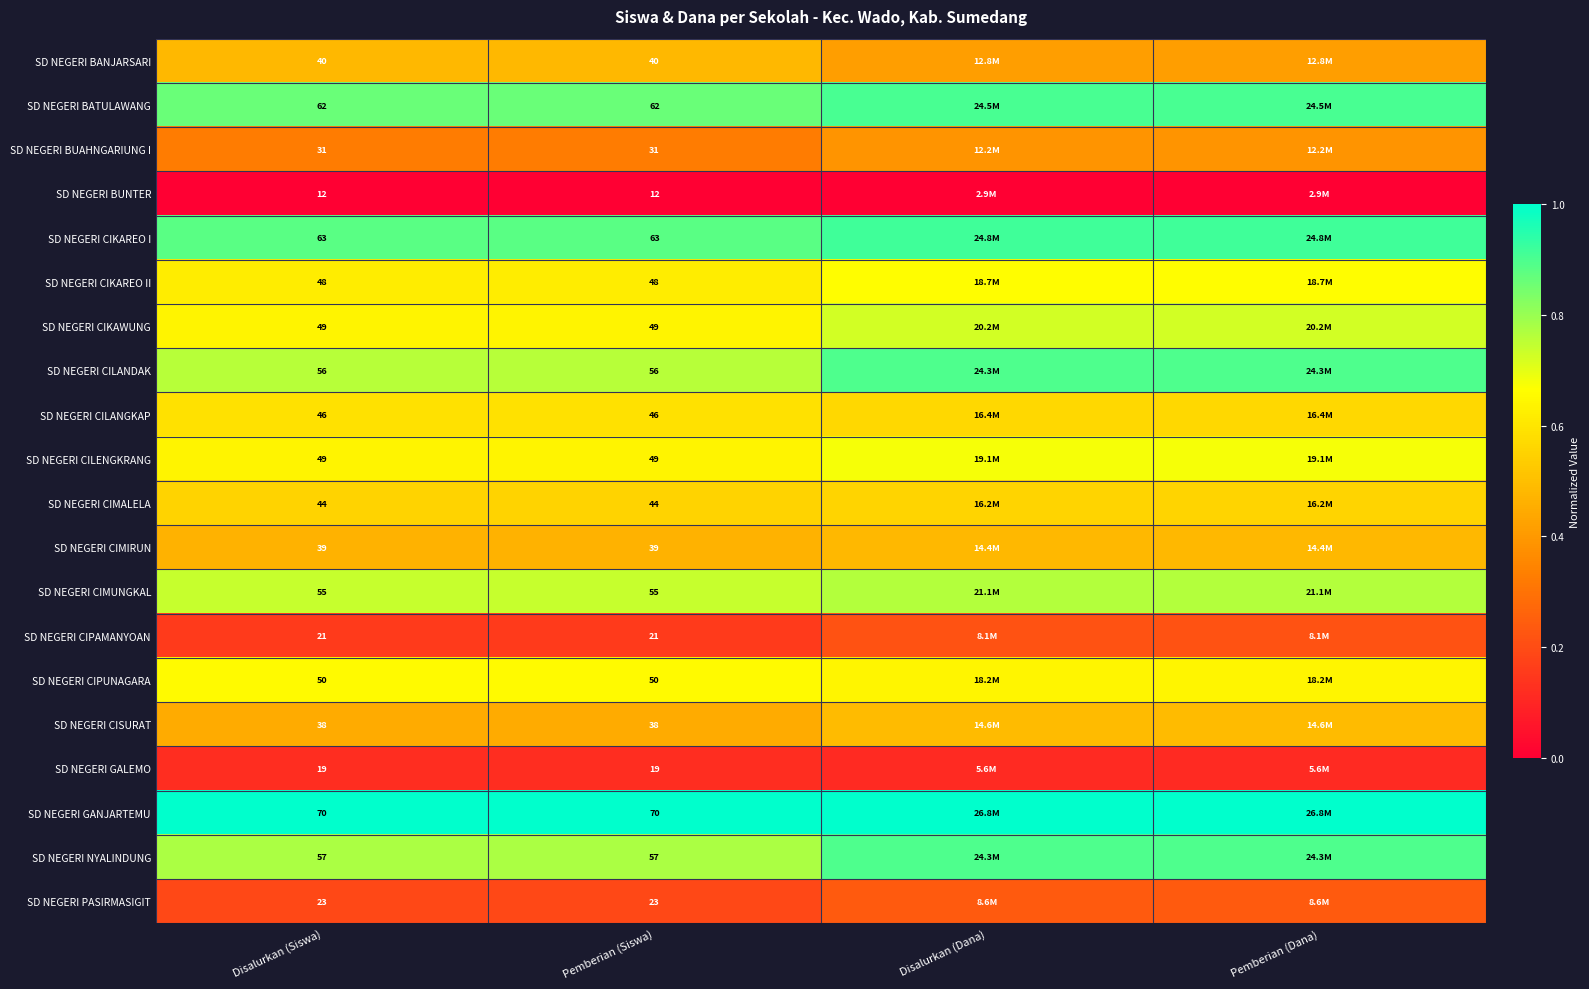

List the series in order of their peak value, lowest first.

SD NEGERI BUNTER, SD NEGERI GALEMO, SD NEGERI CIPAMANYOAN, SD NEGERI PASIRMASIGIT, SD NEGERI BUAHNGARIUNG I, SD NEGERI CIMIRUN, SD NEGERI BANJARSARI, SD NEGERI CISURAT, SD NEGERI CIMALELA, SD NEGERI CILANGKAP, SD NEGERI CIPUNAGARA, SD NEGERI CIKAREO II, SD NEGERI CILENGKRANG, SD NEGERI CIKAWUNG, SD NEGERI CIMUNGKAL, SD NEGERI CILANDAK, SD NEGERI NYALINDUNG, SD NEGERI BATULAWANG, SD NEGERI CIKAREO I, SD NEGERI GANJARTEMU